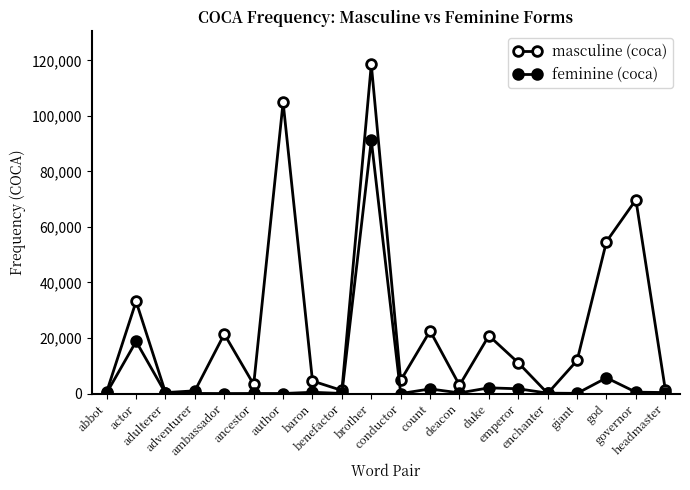

Where do feminine (coca) and masculine (coca) first cross each other?

emperor and enchanter